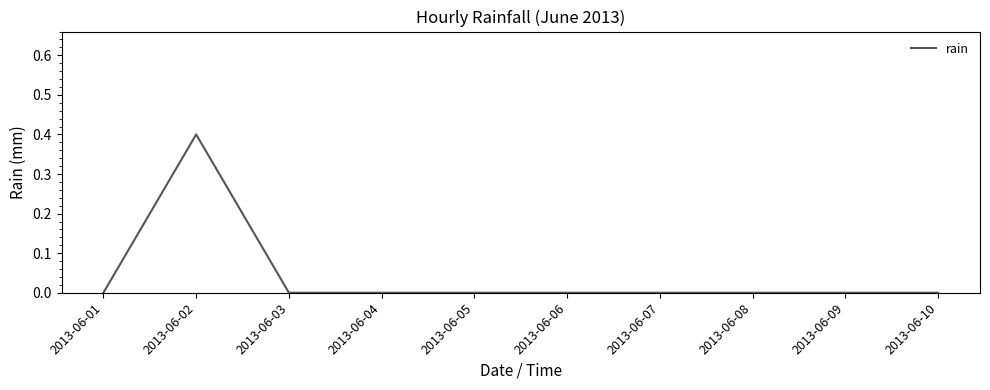

Which label corresponds to the largest value in the chart?

2013-06-02